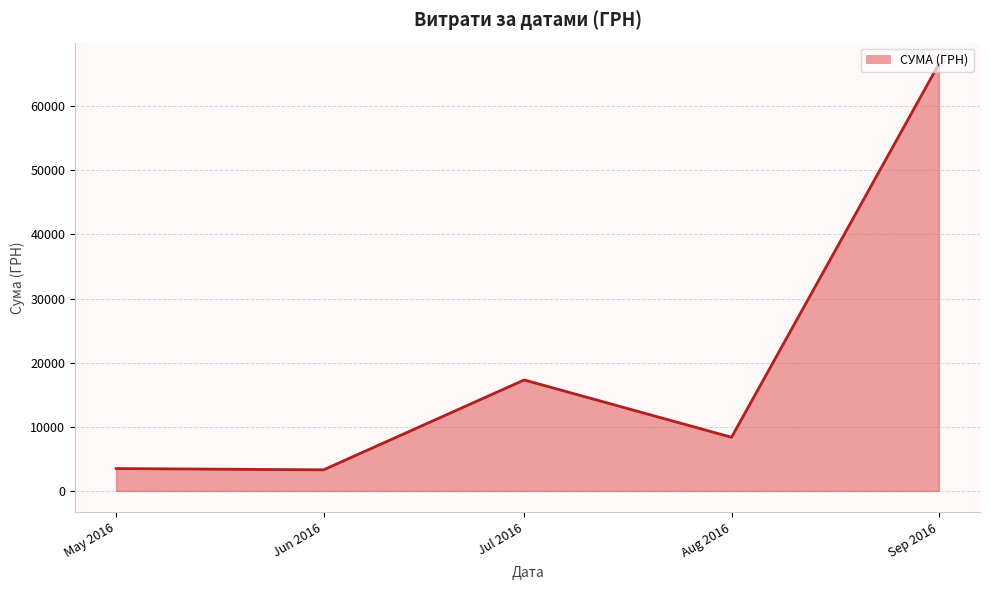

How many interior local peaks (higher than both neighbors) does the data have?

1